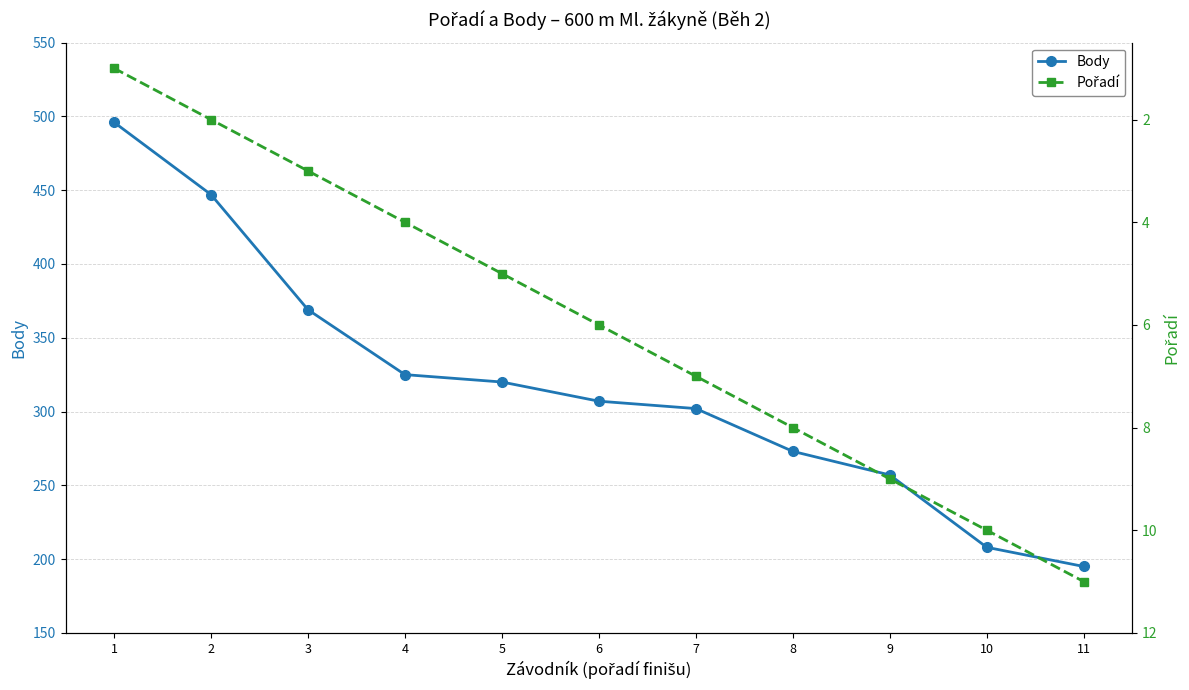

Reading left to right, transcribe all the data shown in this chart.

Body: 1=496	2=447	3=369	4=325	5=320	6=307	7=302	8=273	9=257	10=208	11=195
Pořadí: 1=1	2=2	3=3	4=4	5=5	6=6	7=7	8=8	9=9	10=10	11=11